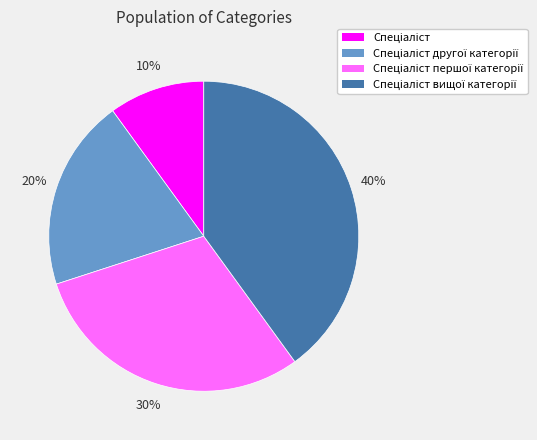

To the nearest percent, what is the average slice percentage?

25%